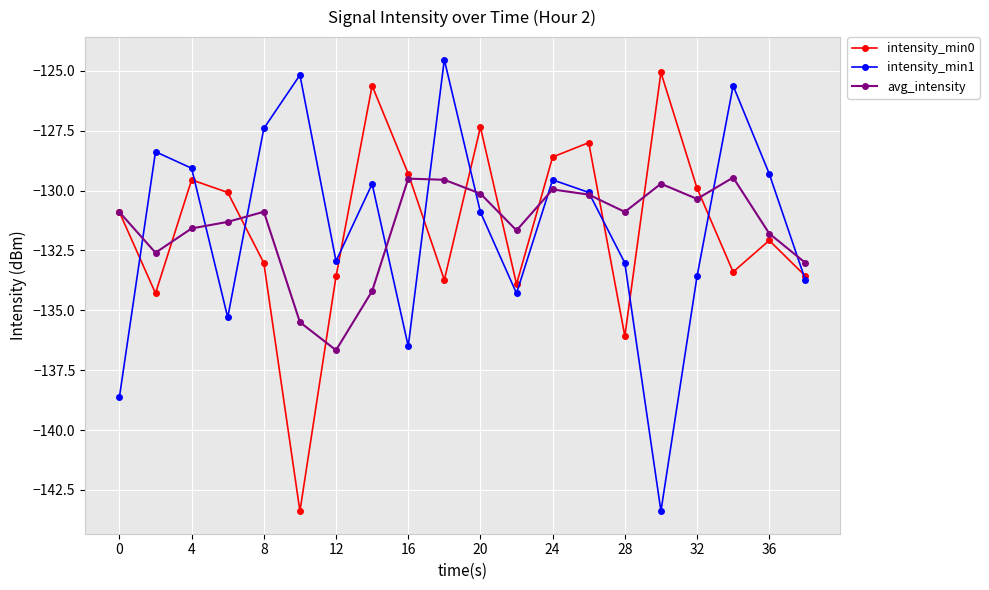

What is the value of the avg_intensity point at the 2nd from the left?

-132.6